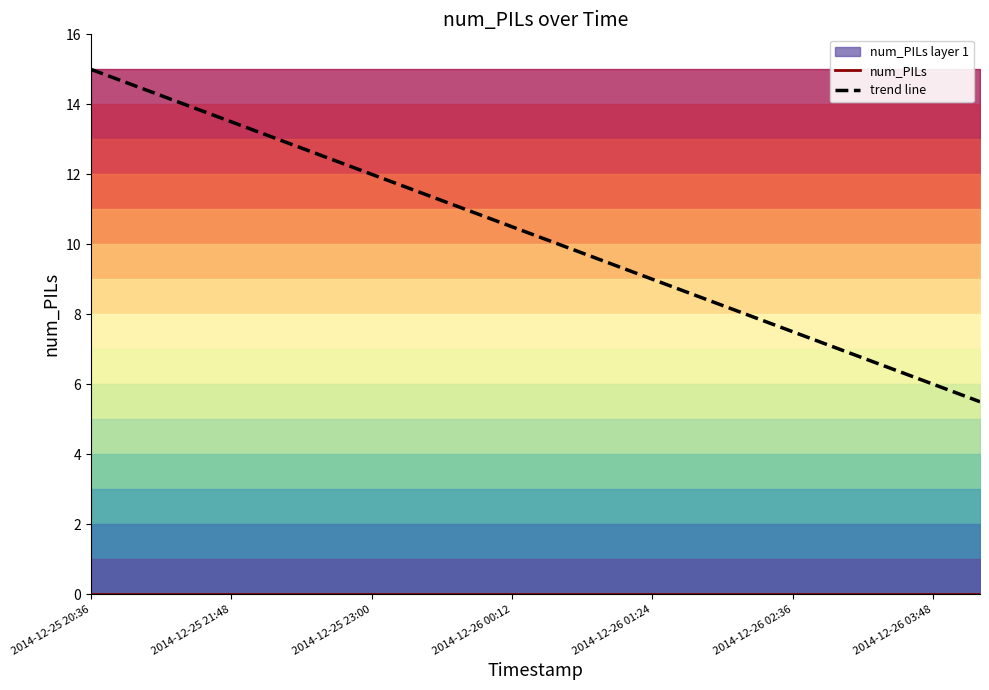

Which series has the largest range (max minus min)?

trend line